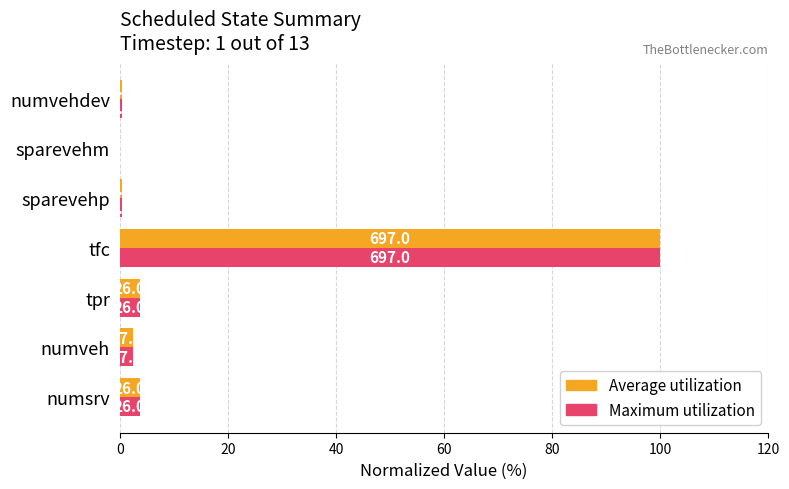

What are all the series names shown in the legend?

Average utilization, Maximum utilization